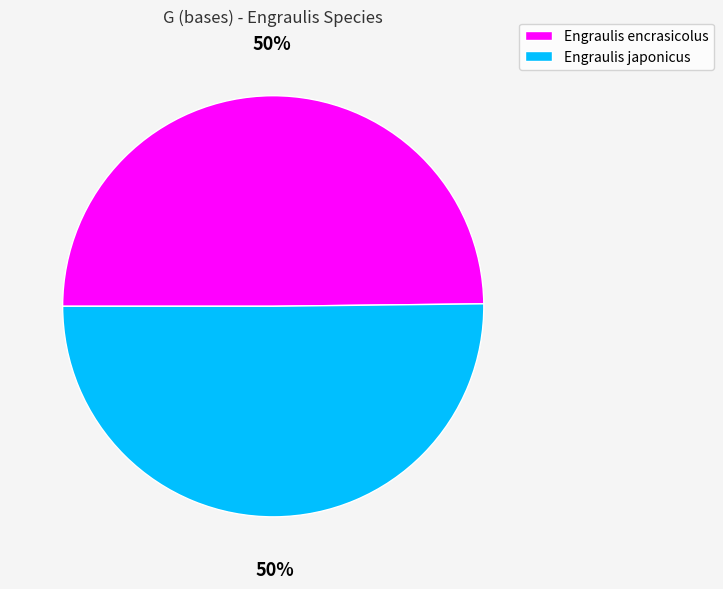

Count the number of slices in the pie.

2